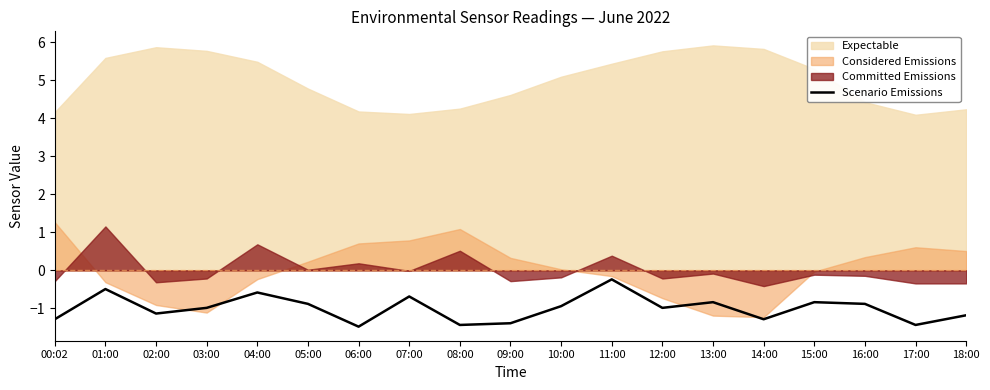

Where is Scenario Emissions nearest to the value 0?

11:00